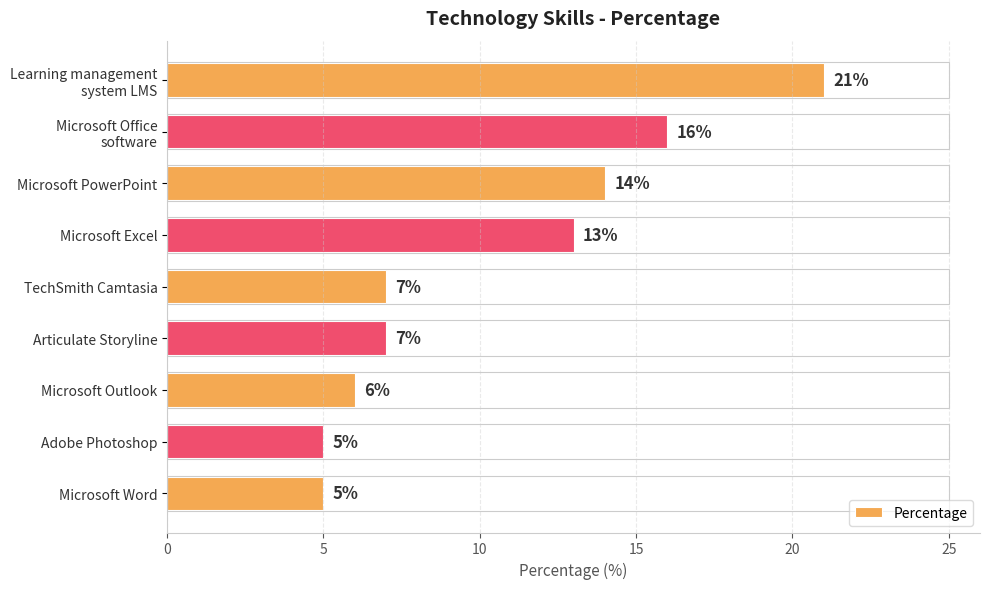

What is the value of the 1st bar from the top?

21